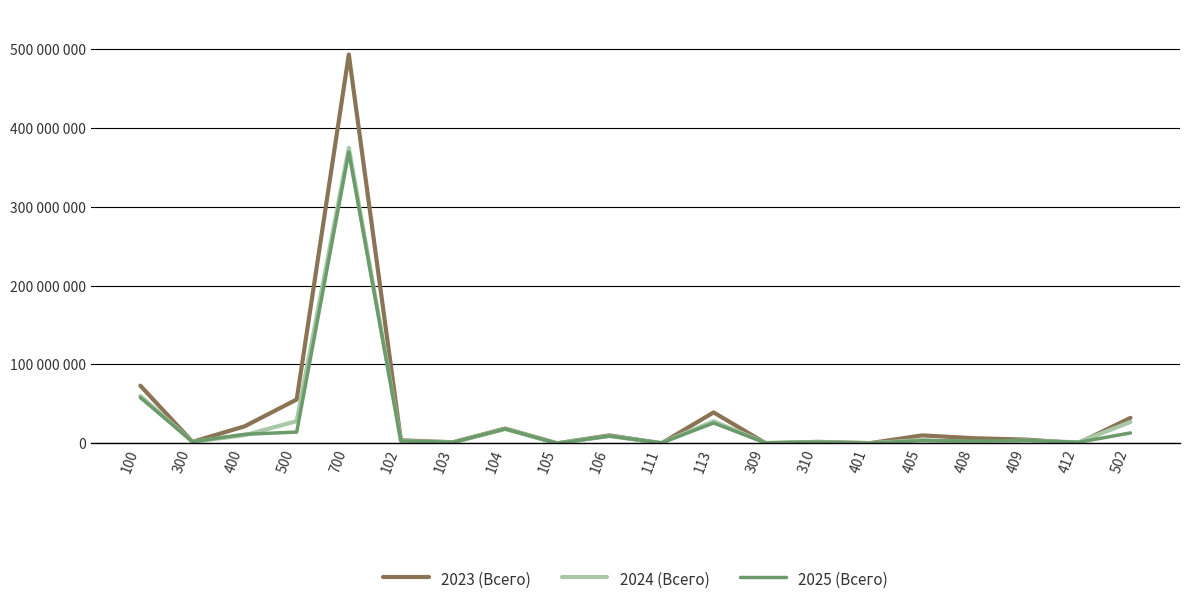

The value of 2025 (Всего) at 100 is 37409368.0. True or false?

False